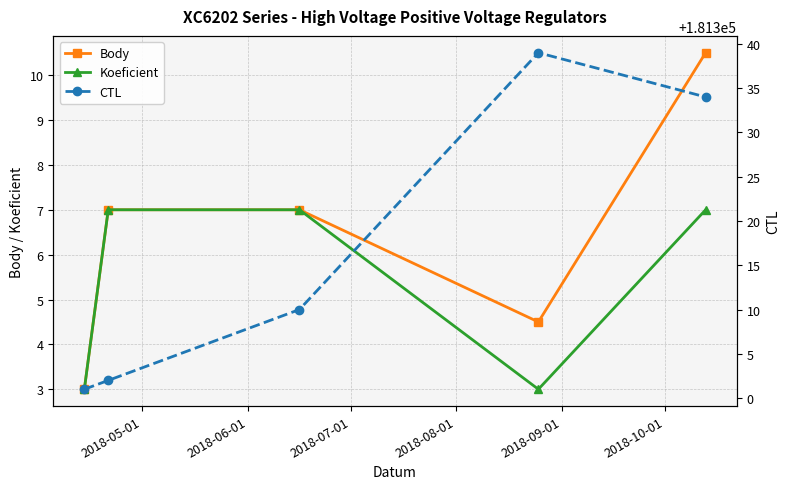

What is the value of the Koeficient point at the 1st from the left?

3.0